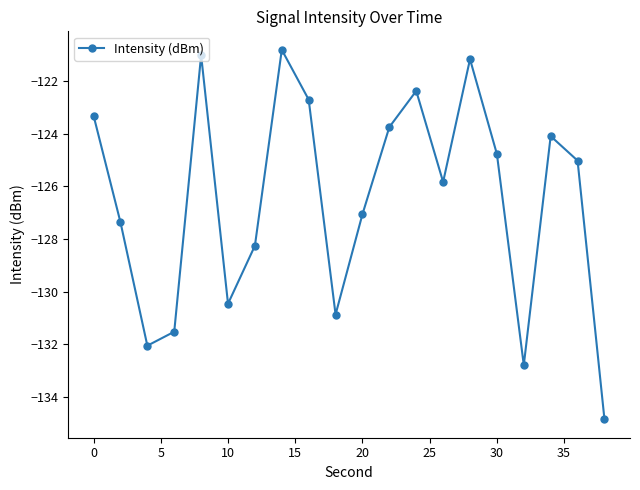

What is the average value?

-126.5